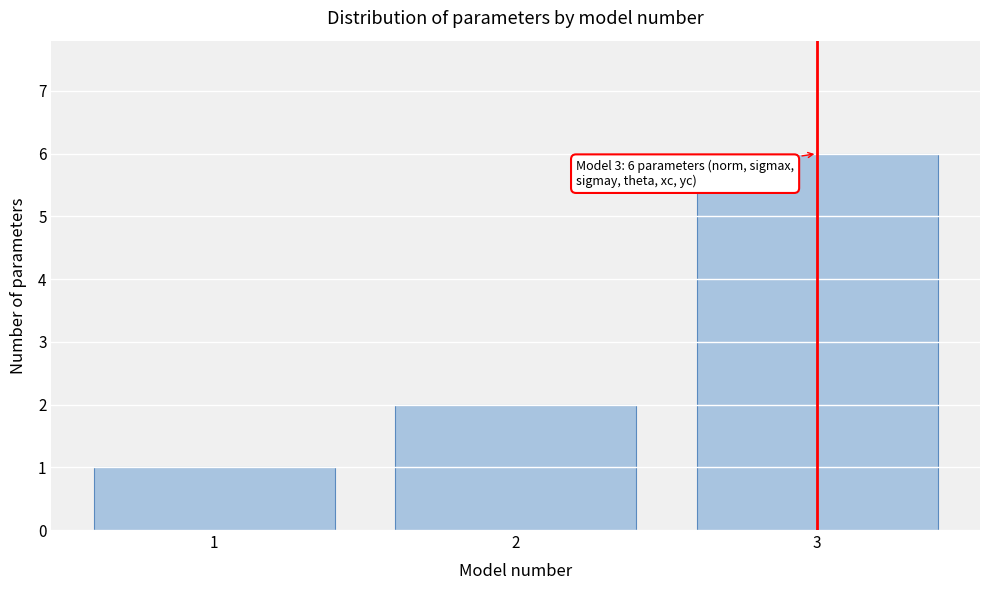

Reading left to right, transcribe all the data shown in this chart.

1	2	6